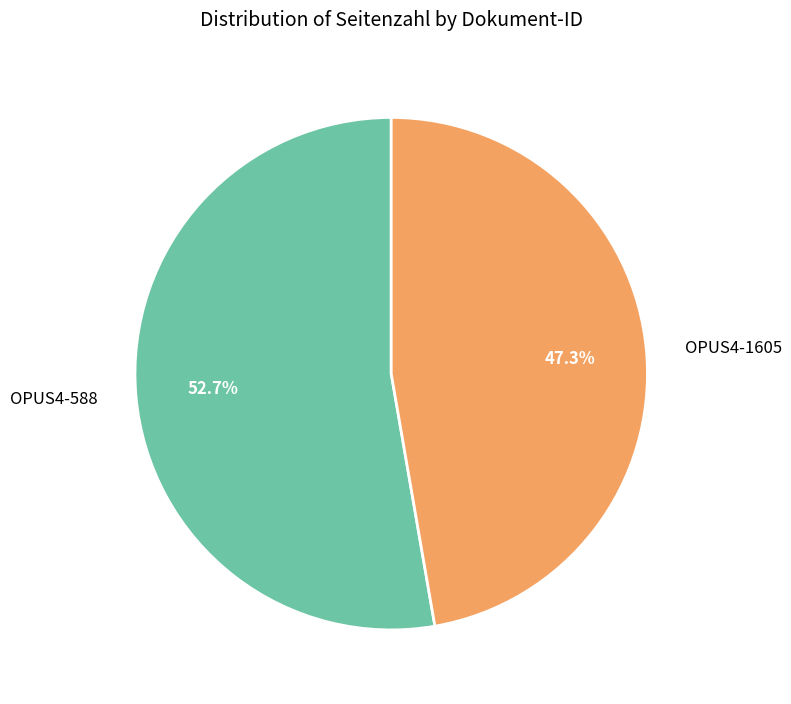

What is the majority slice?

OPUS4-588